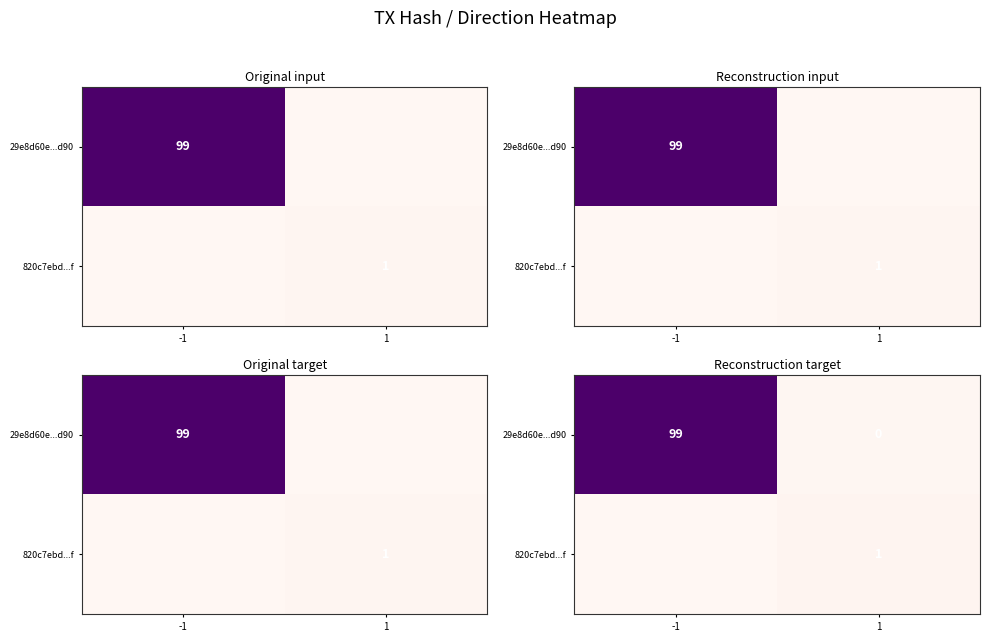

Count the number of data series in this chart.

2